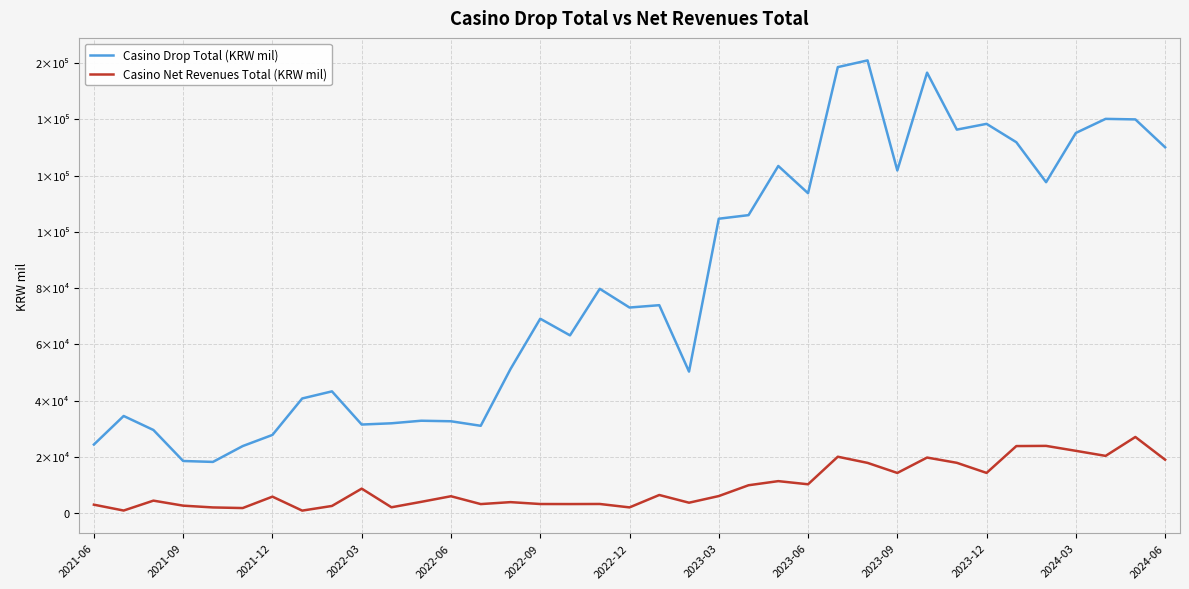

What are all the series names shown in the legend?

Casino Drop Total (KRW mil), Casino Net Revenues Total (KRW mil)